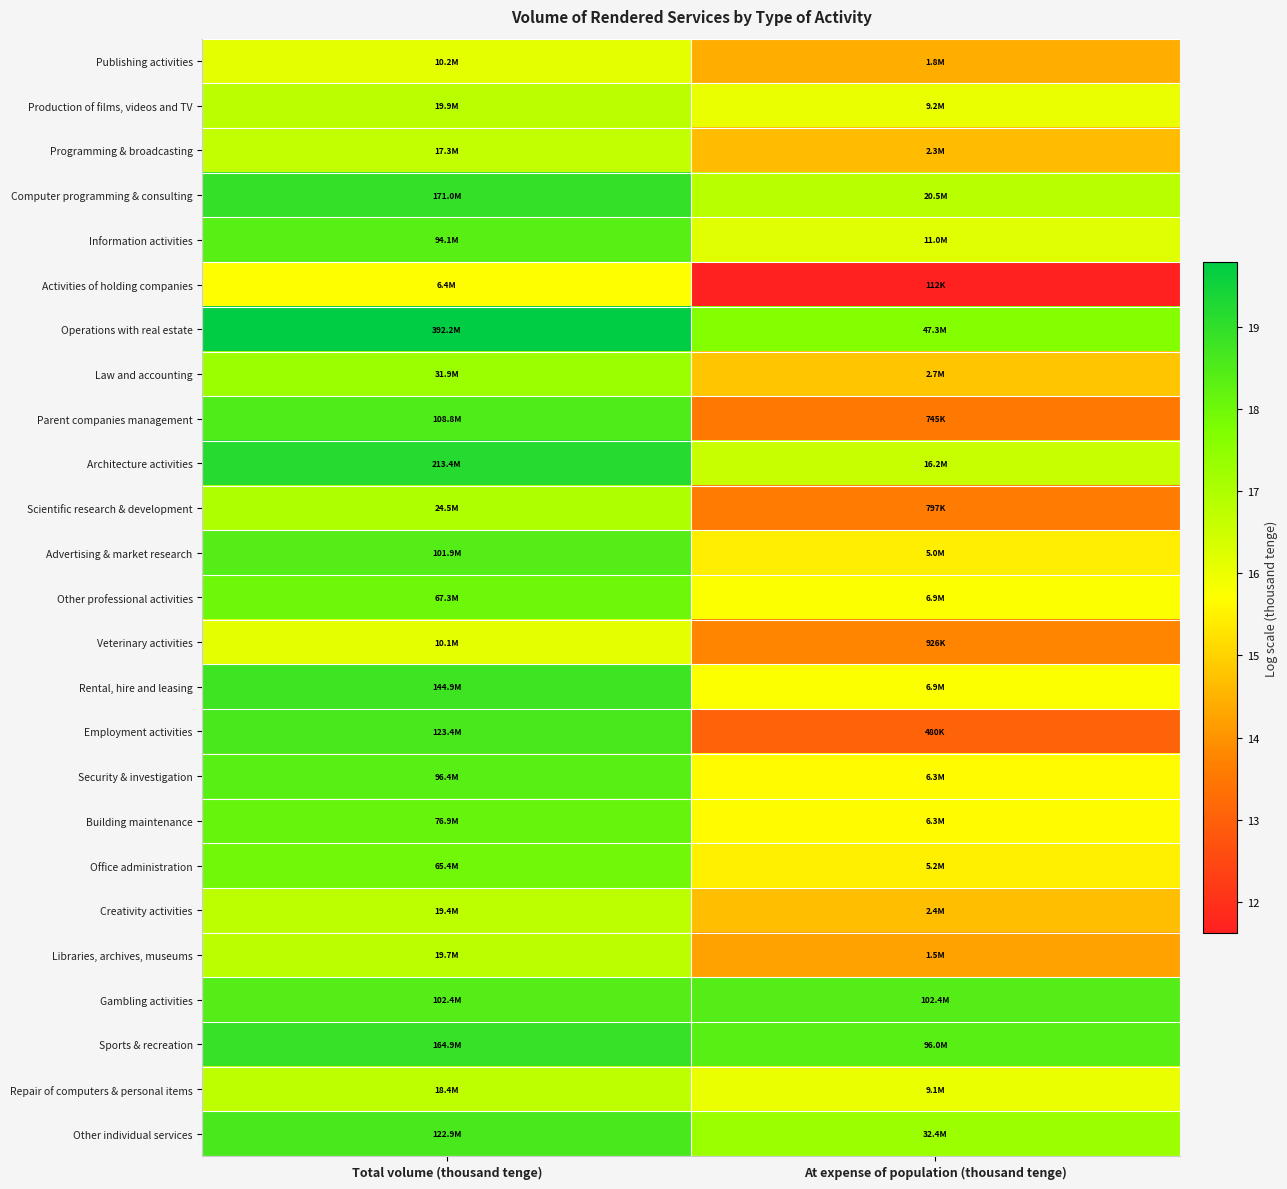

What is the greatest value displayed?

19.8